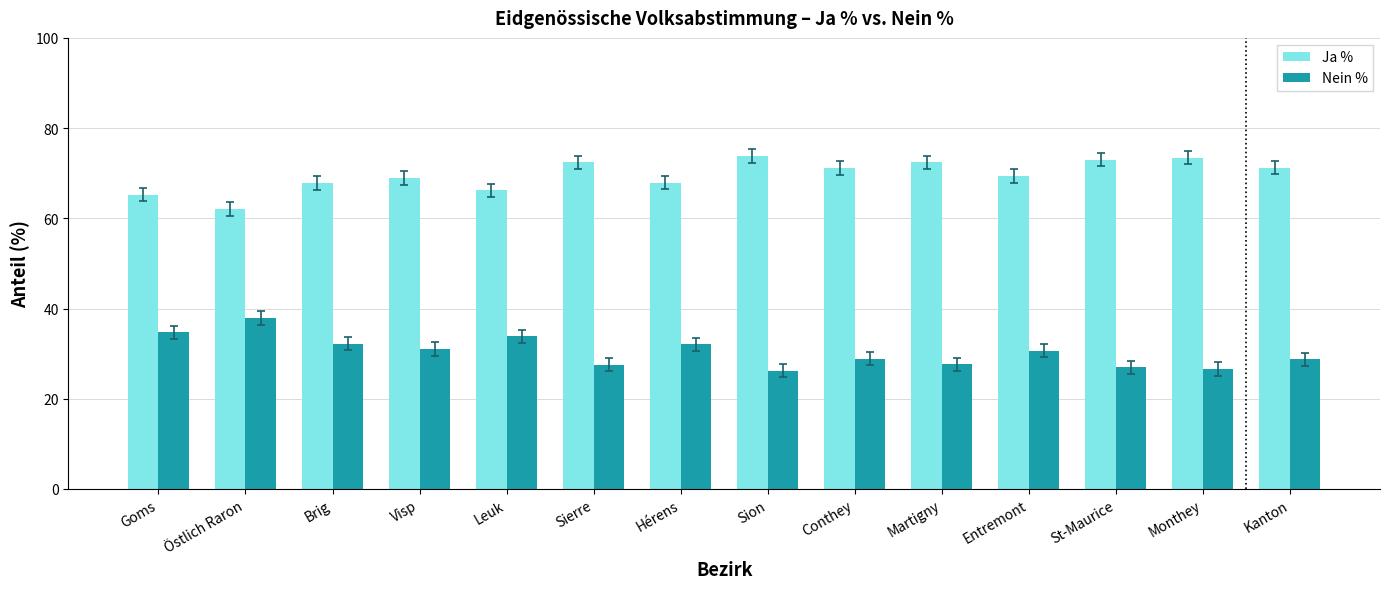

What position from the right is Conthey?

6